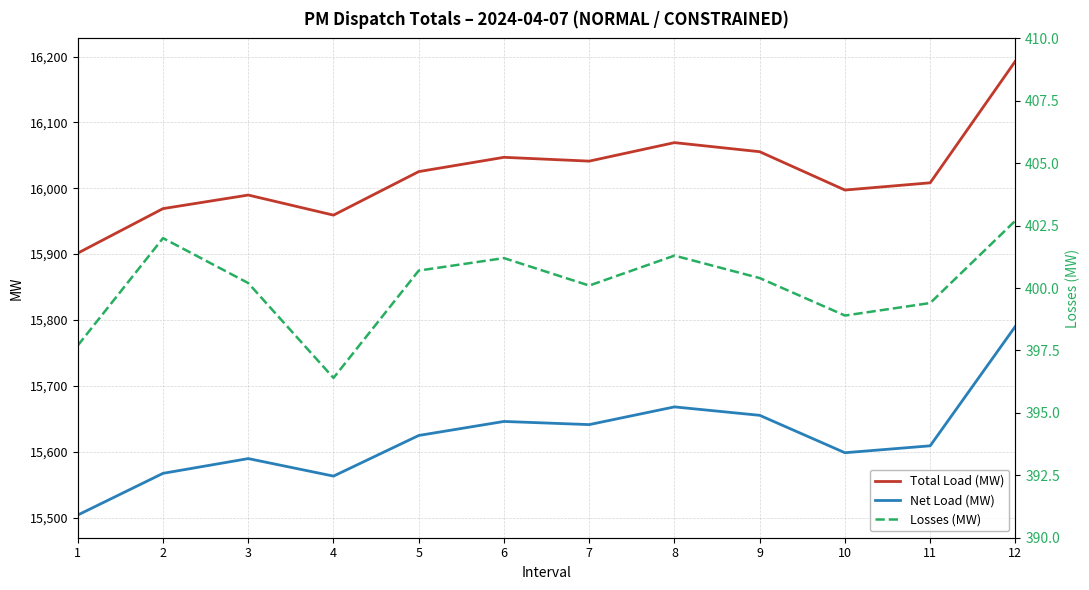

At how many categories does at least one series exceed 3060?

12